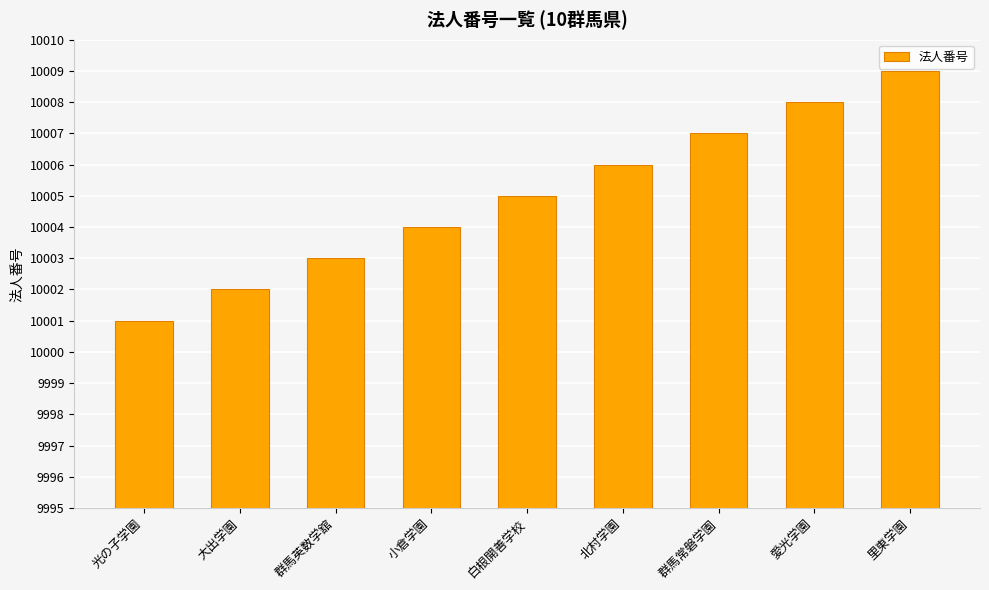

How many distinct data groups are displayed?

1